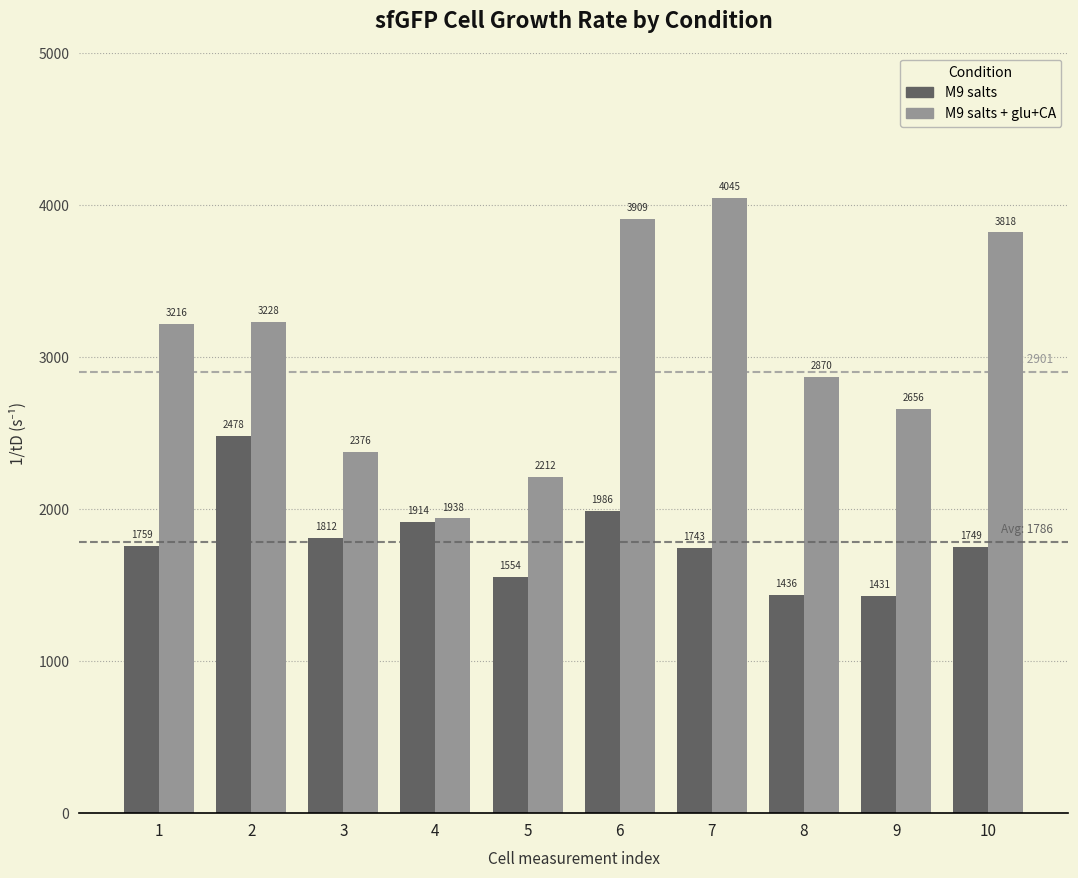

What is the maximum value shown in the chart?

4045.4